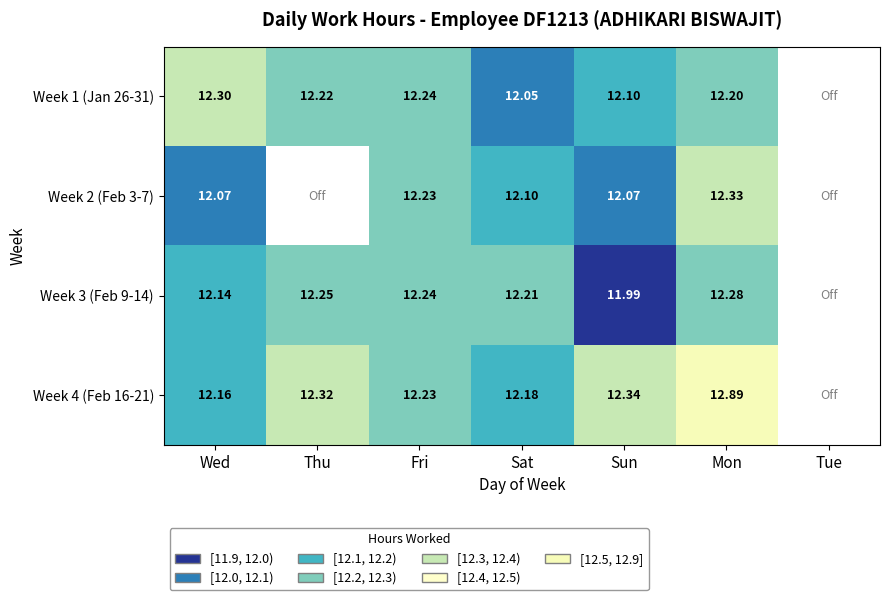

At which label is Week 2 (Feb 3-7) closest to 12?

Wed